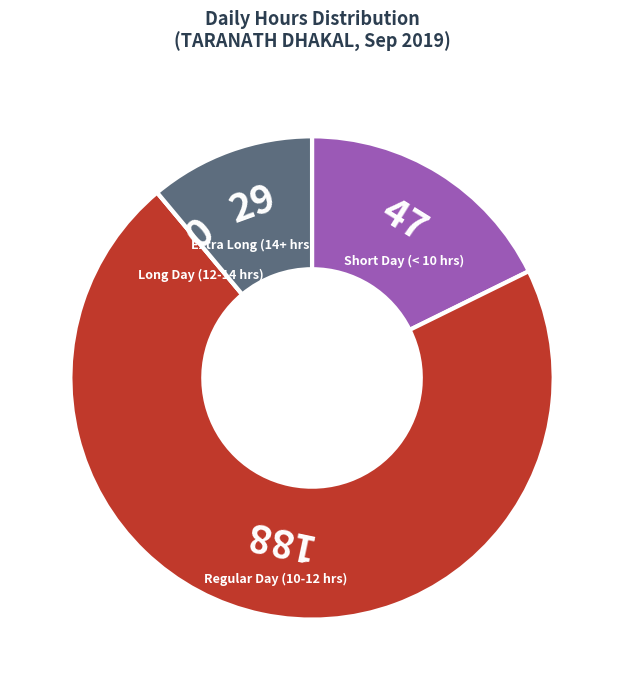

Does any single category account for the majority?

Yes